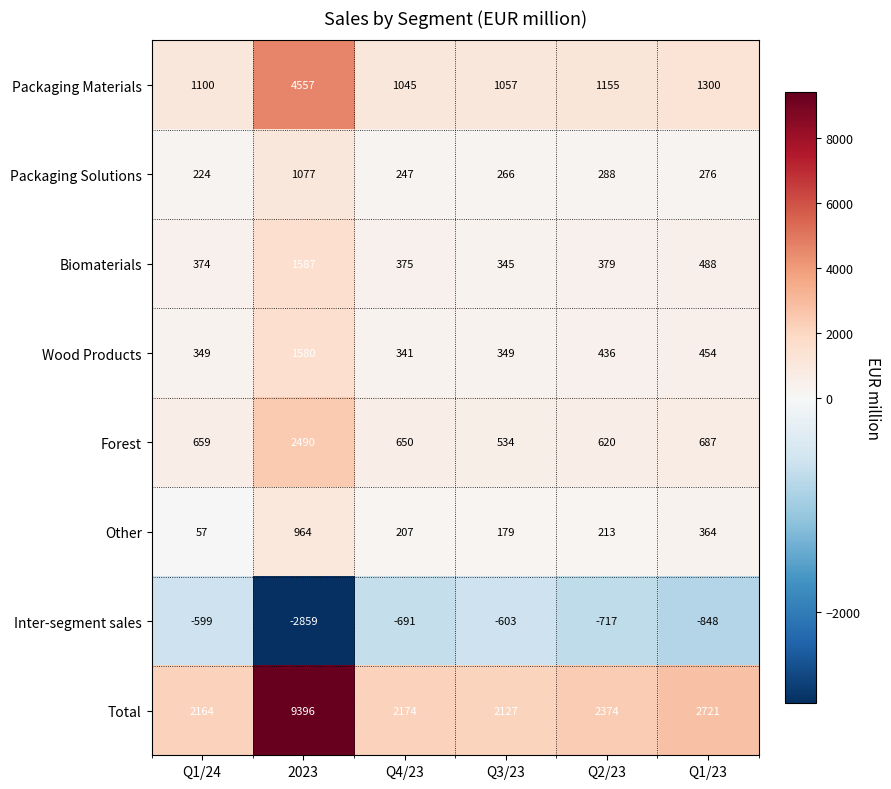

Rank the series at 2023 from lowest to highest value.

Inter-segment sales, Other, Packaging Solutions, Wood Products, Biomaterials, Forest, Packaging Materials, Total